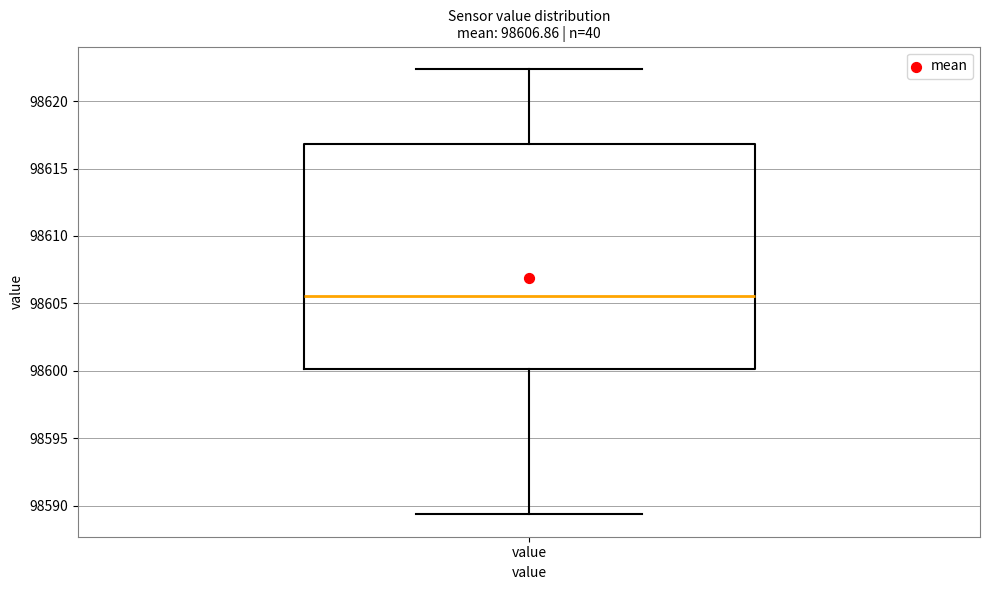

Transcribe this box plot: give where the median line is, the range the box spans, and where the two whiskers end, as read against the y-axis. The values are not printed on the chart, so give them approximately, as read against the axis.

median 98605.5, box 98600.0 to 98617.0, whiskers 98589.5 to 98622.5